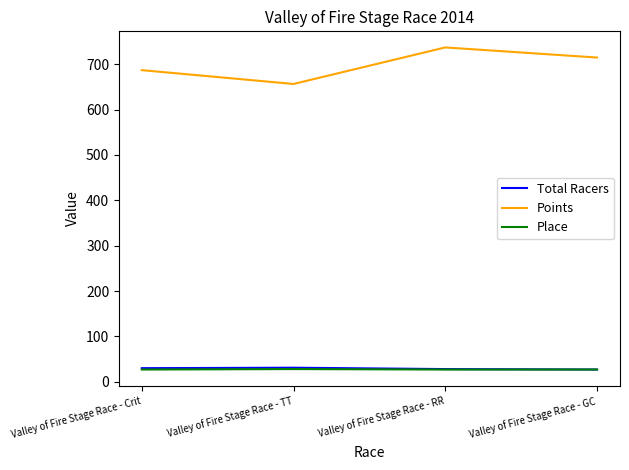

What are all the series names shown in the legend?

Total Racers, Points, Place